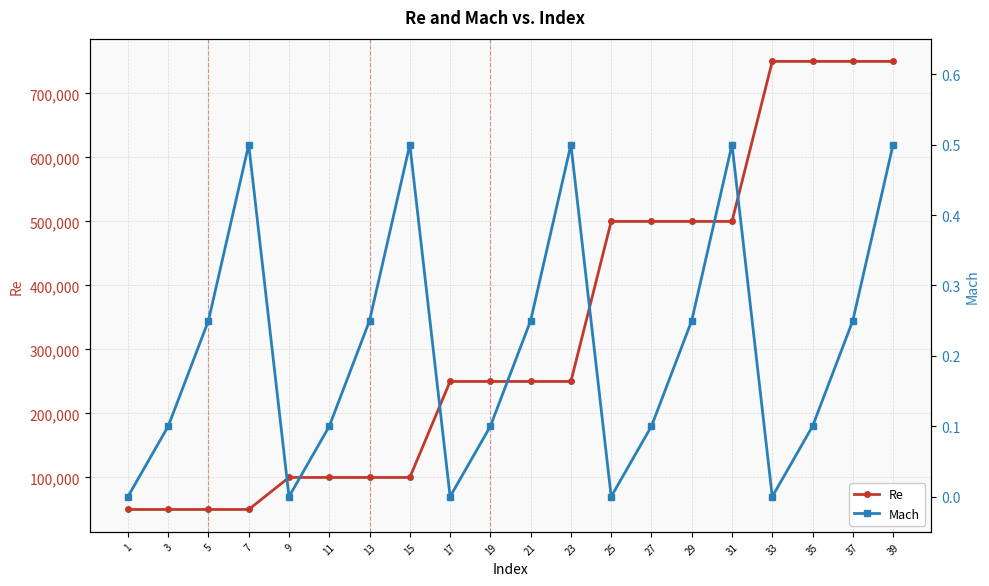

Rank the series by their average value, from highest to lowest.

Re, Mach